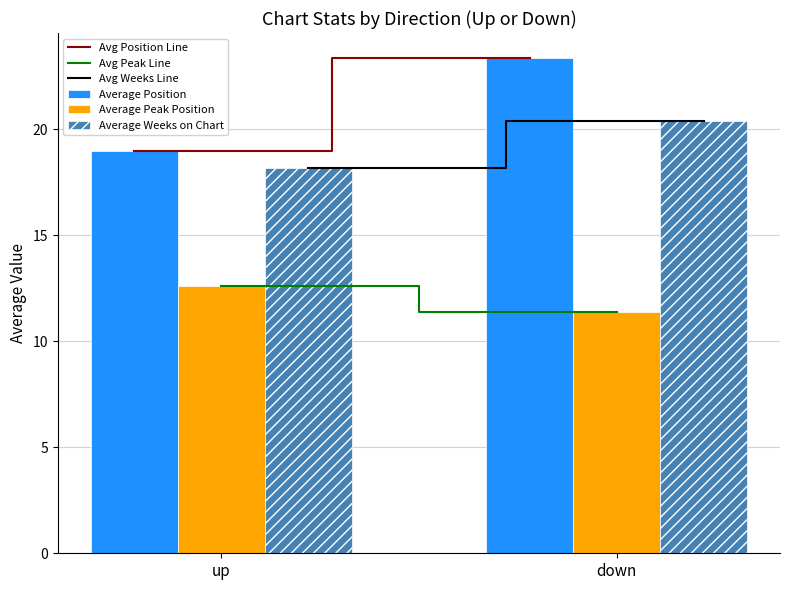

Reading left to right, extract all data points from this chart.

Average Position: up=19.0	down=23.4
Average Peak Position: up=12.6	down=11.4
Average Weeks on Chart: up=18.2	down=20.4